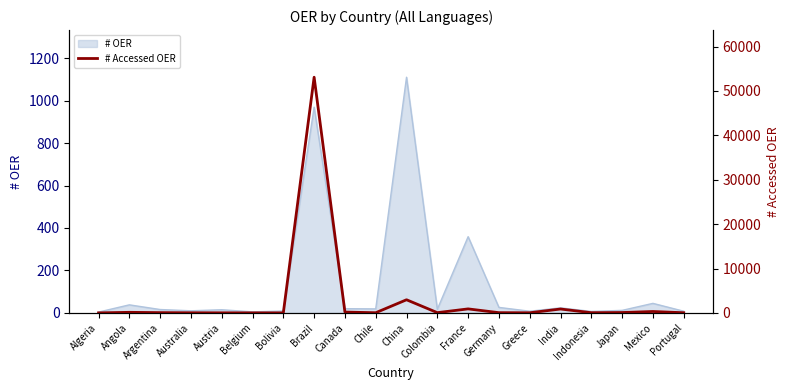

What position from the right is China?

10